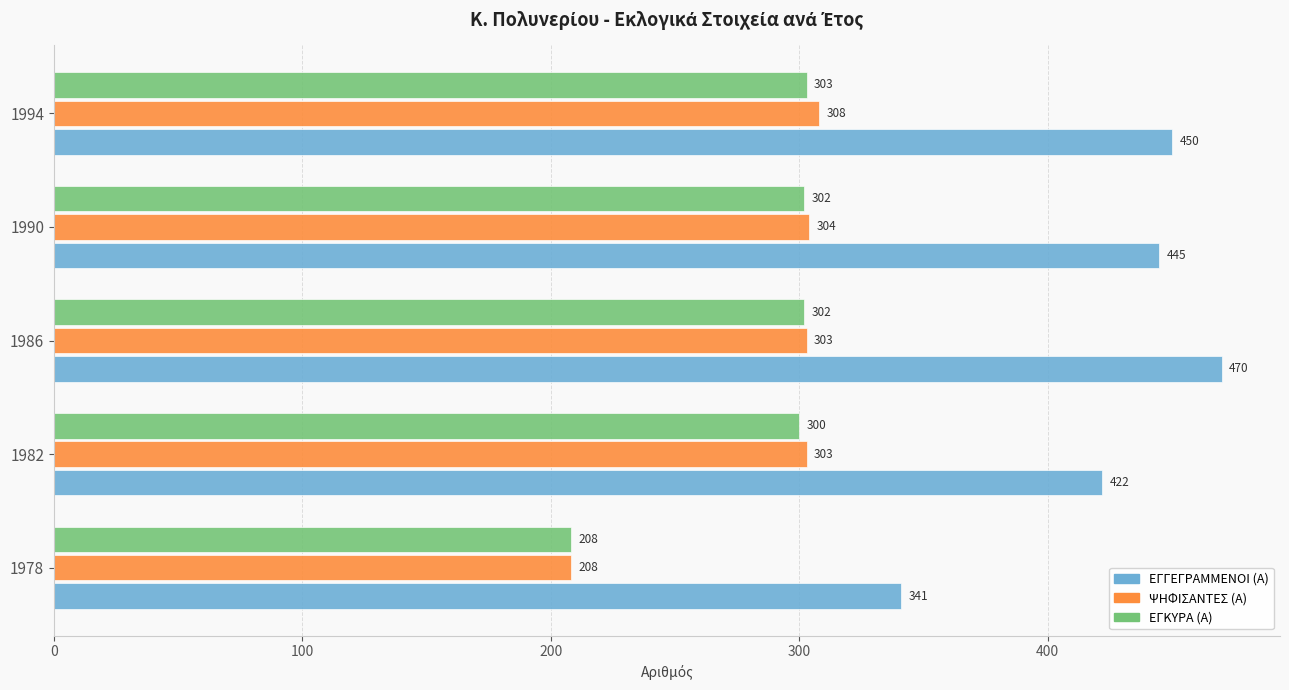

Which series has the largest total across all categories?

ΕΓΓΕΓΡΑΜΜΕΝΟΙ (Α)